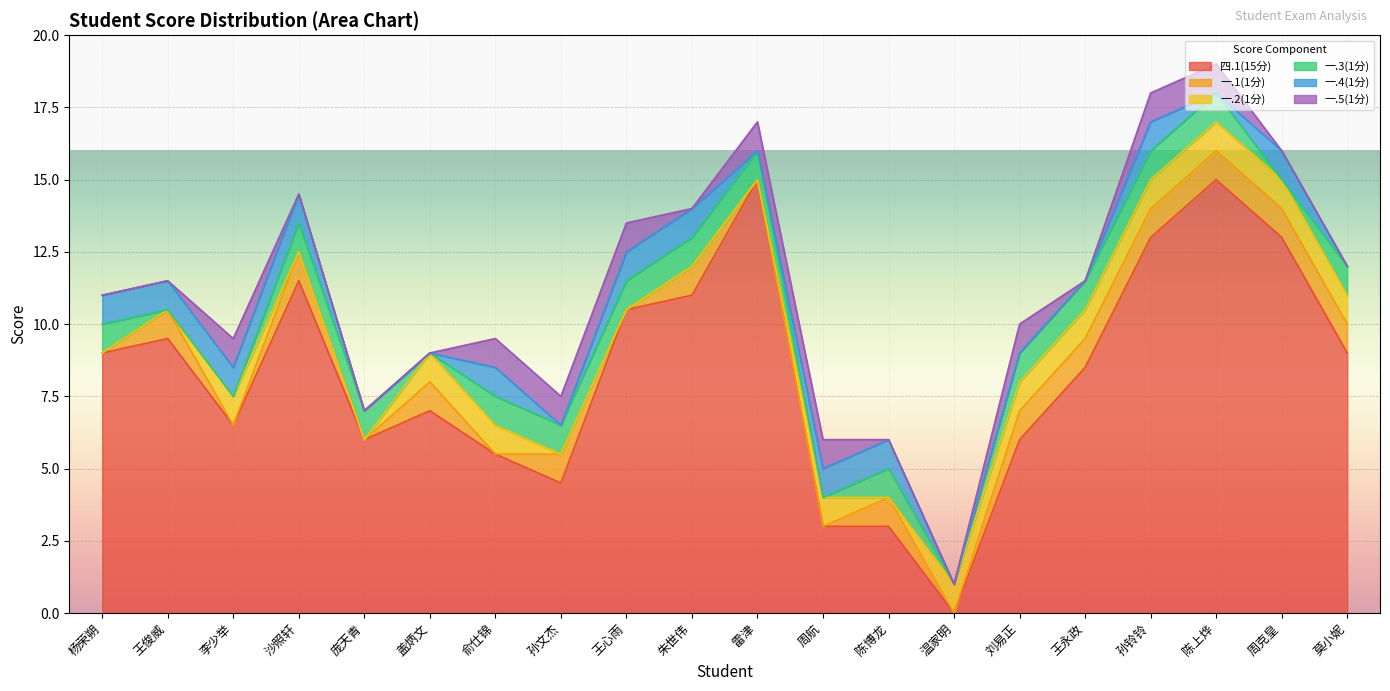

In 一.3(1分), how many points are lower than both neighbors (excluding endpoints)?

4